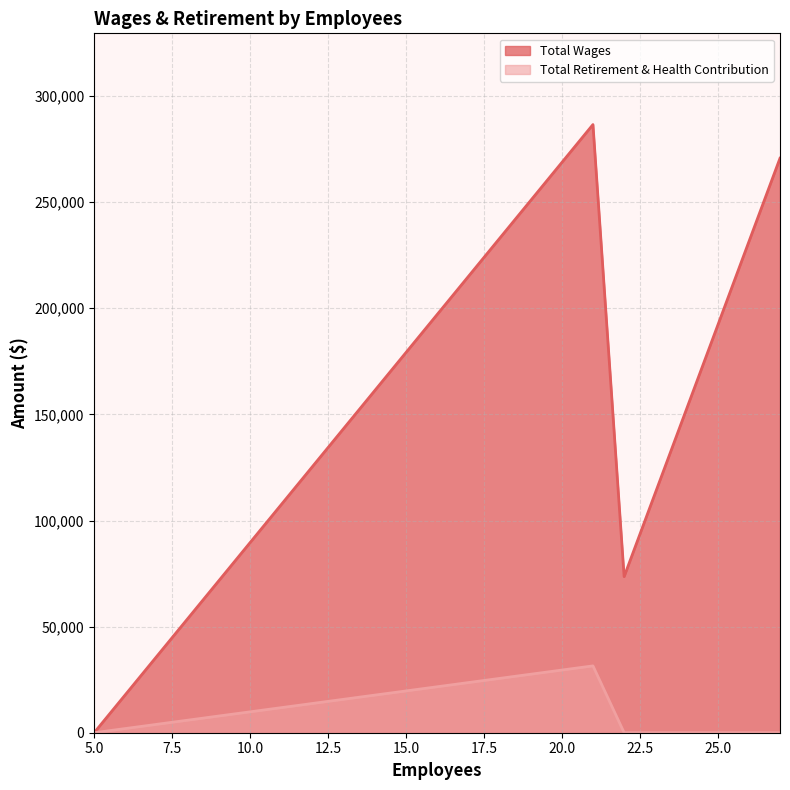

Reading left to right, extract all data points from this chart.

Total Wages: 21=286579	27=270718	22=73556	5=0	5=0
Total Retirement & Health Contribution: 21=31494	27=0	22=0	5=0	5=0